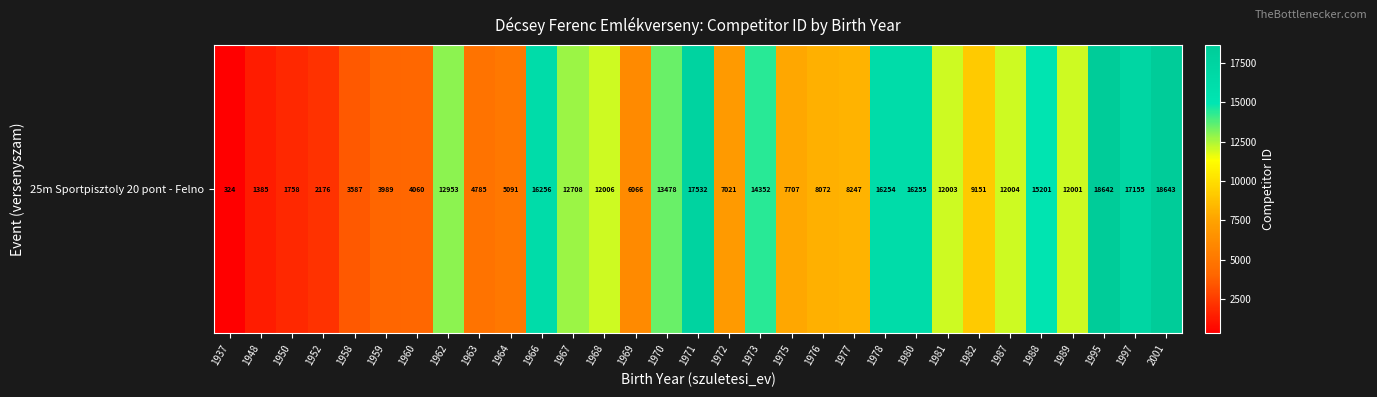

Rank the categories by value from lowest to highest.

1937, 1948, 1950, 1952, 1958, 1959, 1960, 1963, 1964, 1969, 1972, 1975, 1976, 1977, 1982, 1989, 1981, 1987, 1968, 1967, 1962, 1970, 1973, 1988, 1978, 1980, 1966, 1997, 1971, 1995, 2001